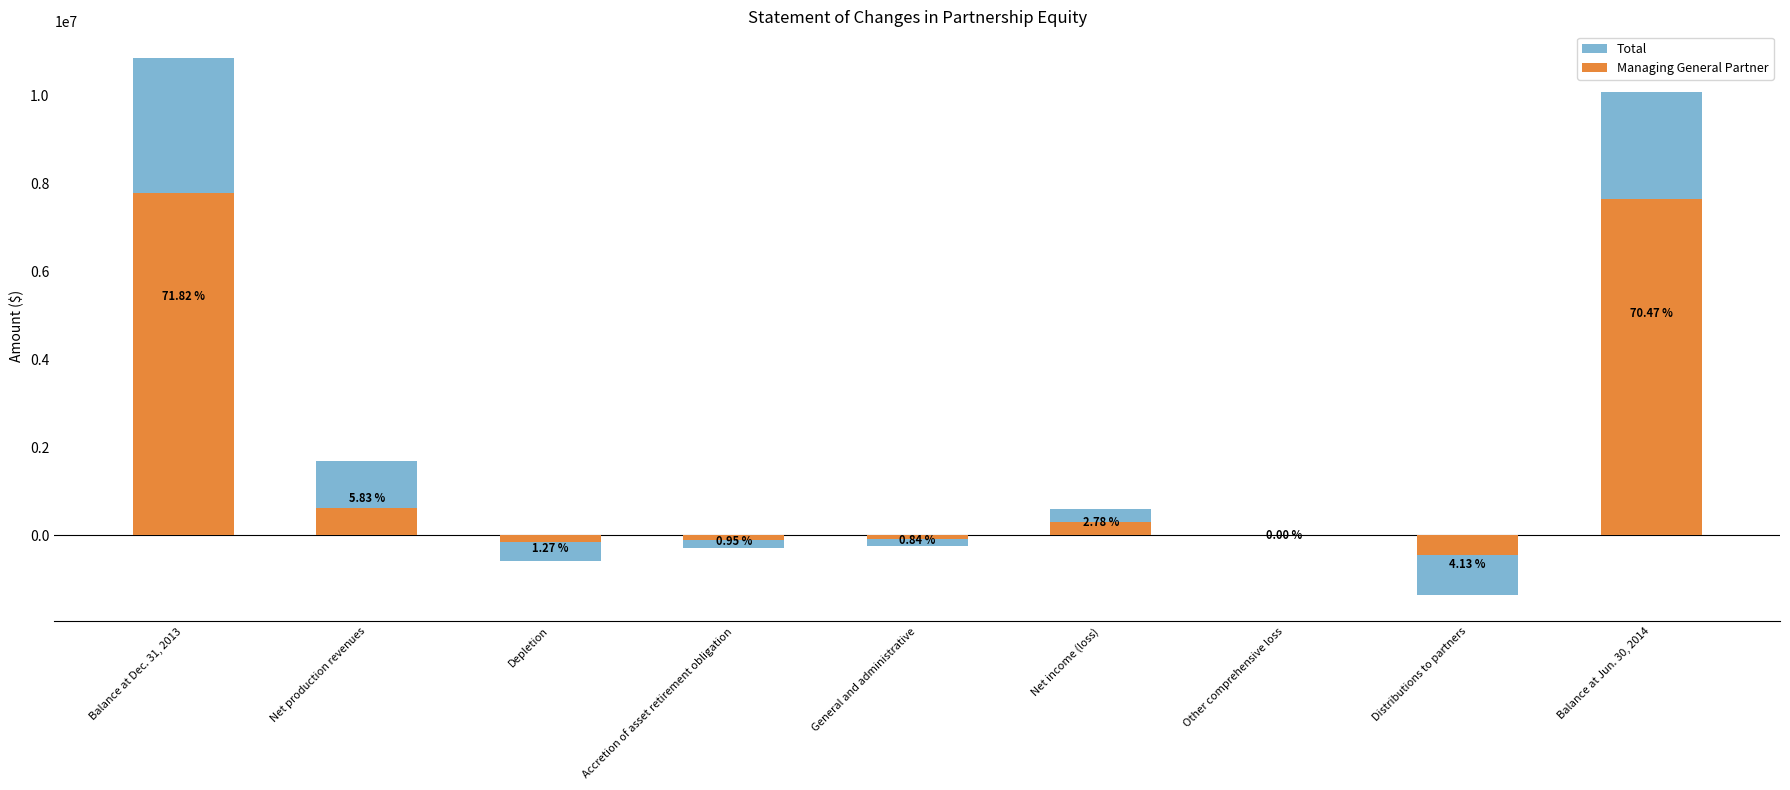

Reading left to right, list all the values displayed in this chart.

Total: Balance at Dec. 31, 2013=10846600	Net production revenues=1697200	Depletion=-582700	Accretion of asset retirement obligation=-275700	General and administrative=-244800	Net income (loss)=594000	Other comprehensive loss=-16200	Distributions to partners=-1341100	Balance at Jun. 30, 2014=10083300
Managing General Partner: Balance at Dec. 31, 2013=7789900	Net production revenues=632300	Depletion=-137400	Accretion of asset retirement obligation=-102600	General and administrative=-91100	Net income (loss)=301200	Other comprehensive loss=0	Distributions to partners=-447600	Balance at Jun. 30, 2014=7643500